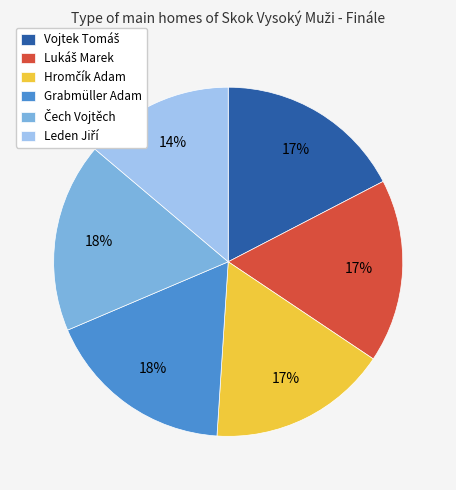

The Grabmüller Adam slice represents 28% of the pie. True or false?

False